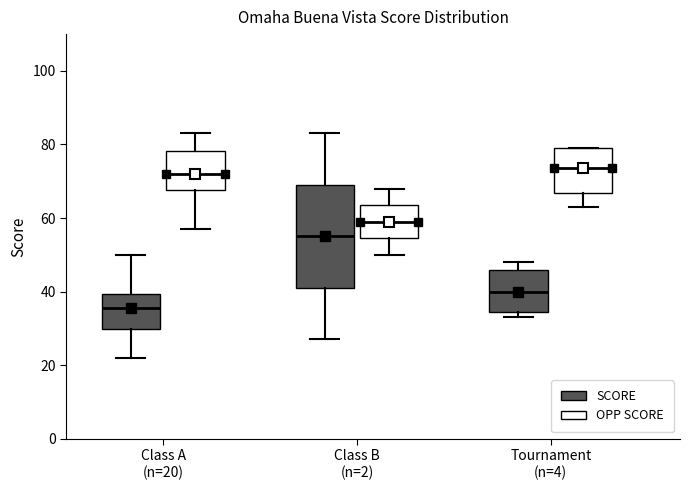

Which box is the tallest, from its lower edge to its upper edge?

Class B (n=2) (SCORE)